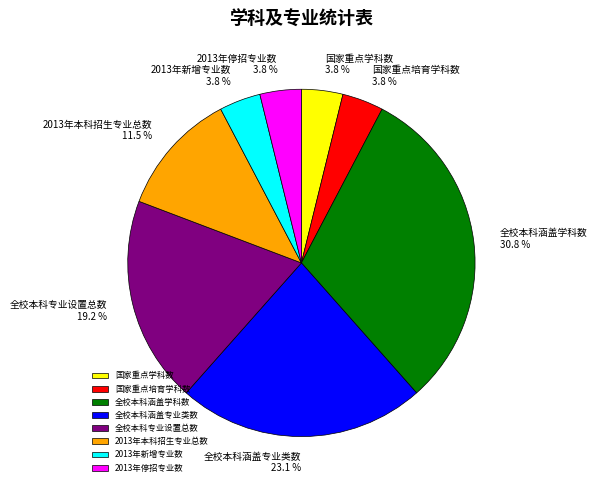

Count the number of slices in the pie.

8